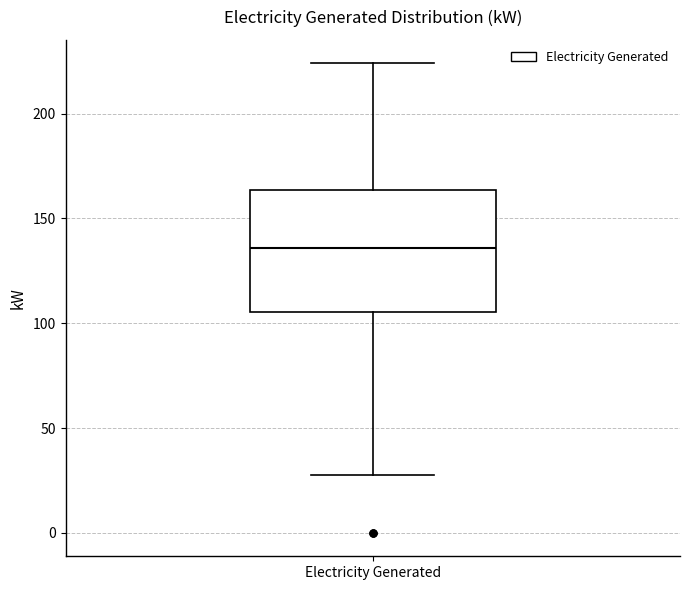

Transcribe this box plot: give where the median line is, the range the box spans, and where the two whiskers end, as read against the y-axis. The values are not printed on the chart, so give them approximately, as read against the axis.

median 135, box 105 to 165, whiskers 25 to 225